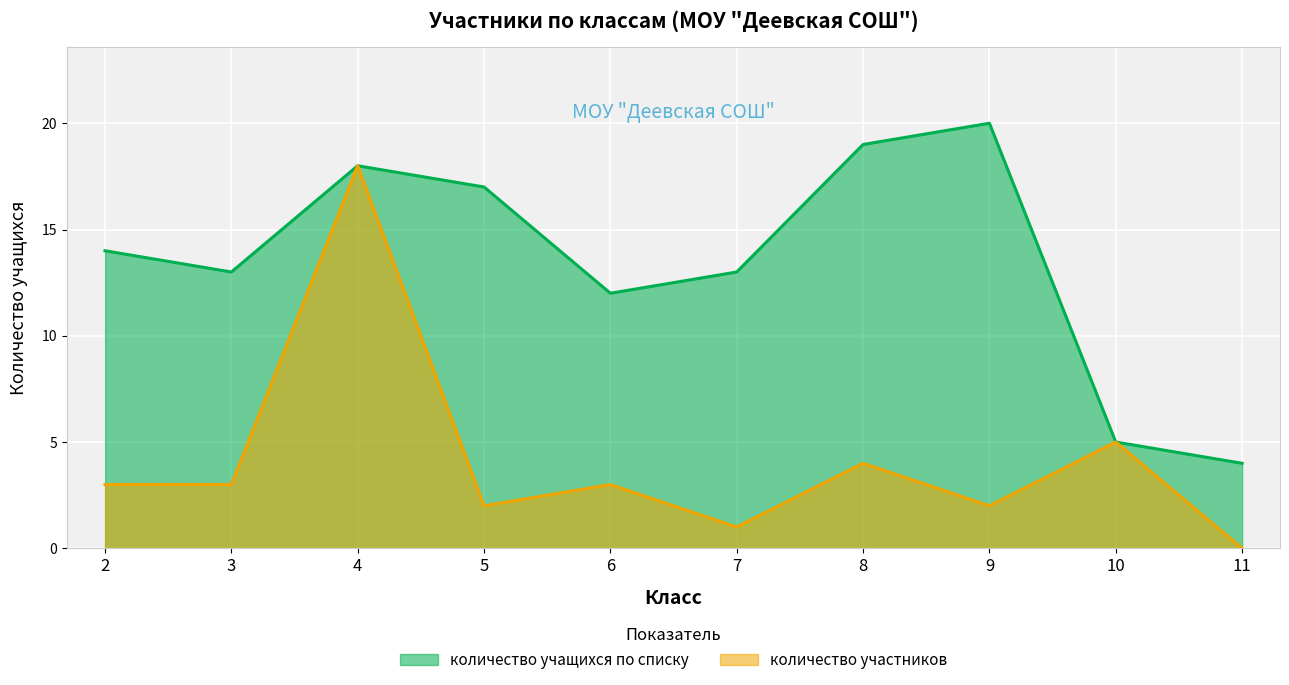

At 4, list the series in order from largest to smallest.

количество учащихся по списку, количество участников